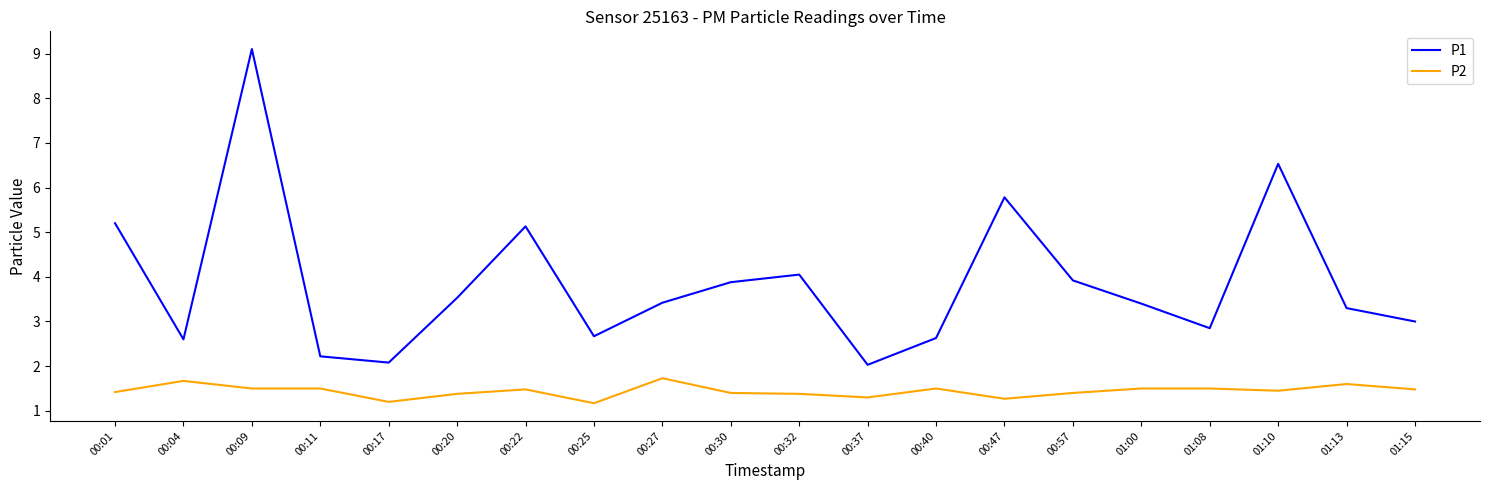

List the series in order of their peak value, lowest first.

P2, P1